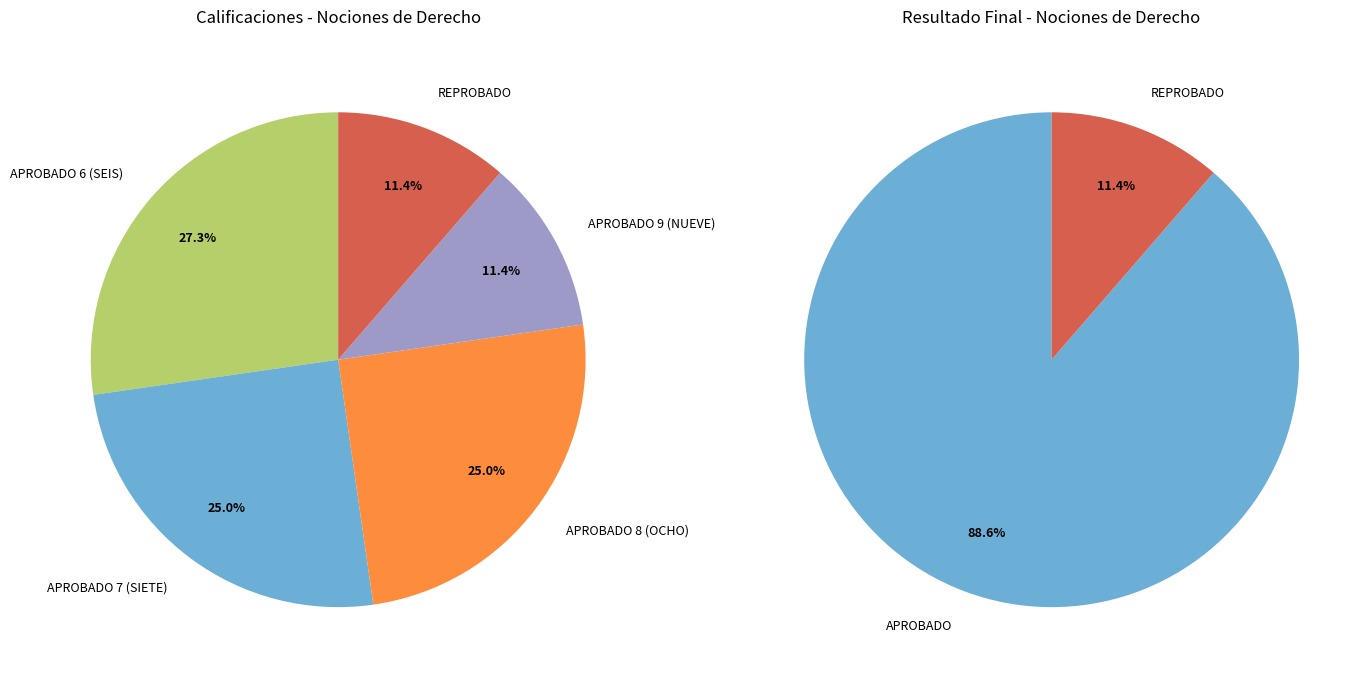

To the nearest percent, what is the combined percentage of Aprobado 9 and Reprobado?

23%